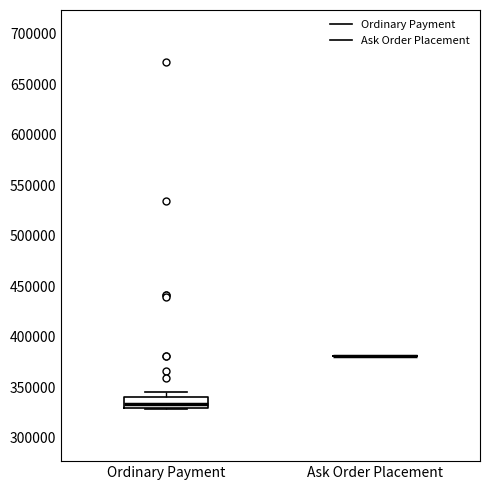

Where is the upper edge of the box for Ordinary Payment on the y-axis? The values are not printed on the chart, so give them approximately, as read against the axis.

340000